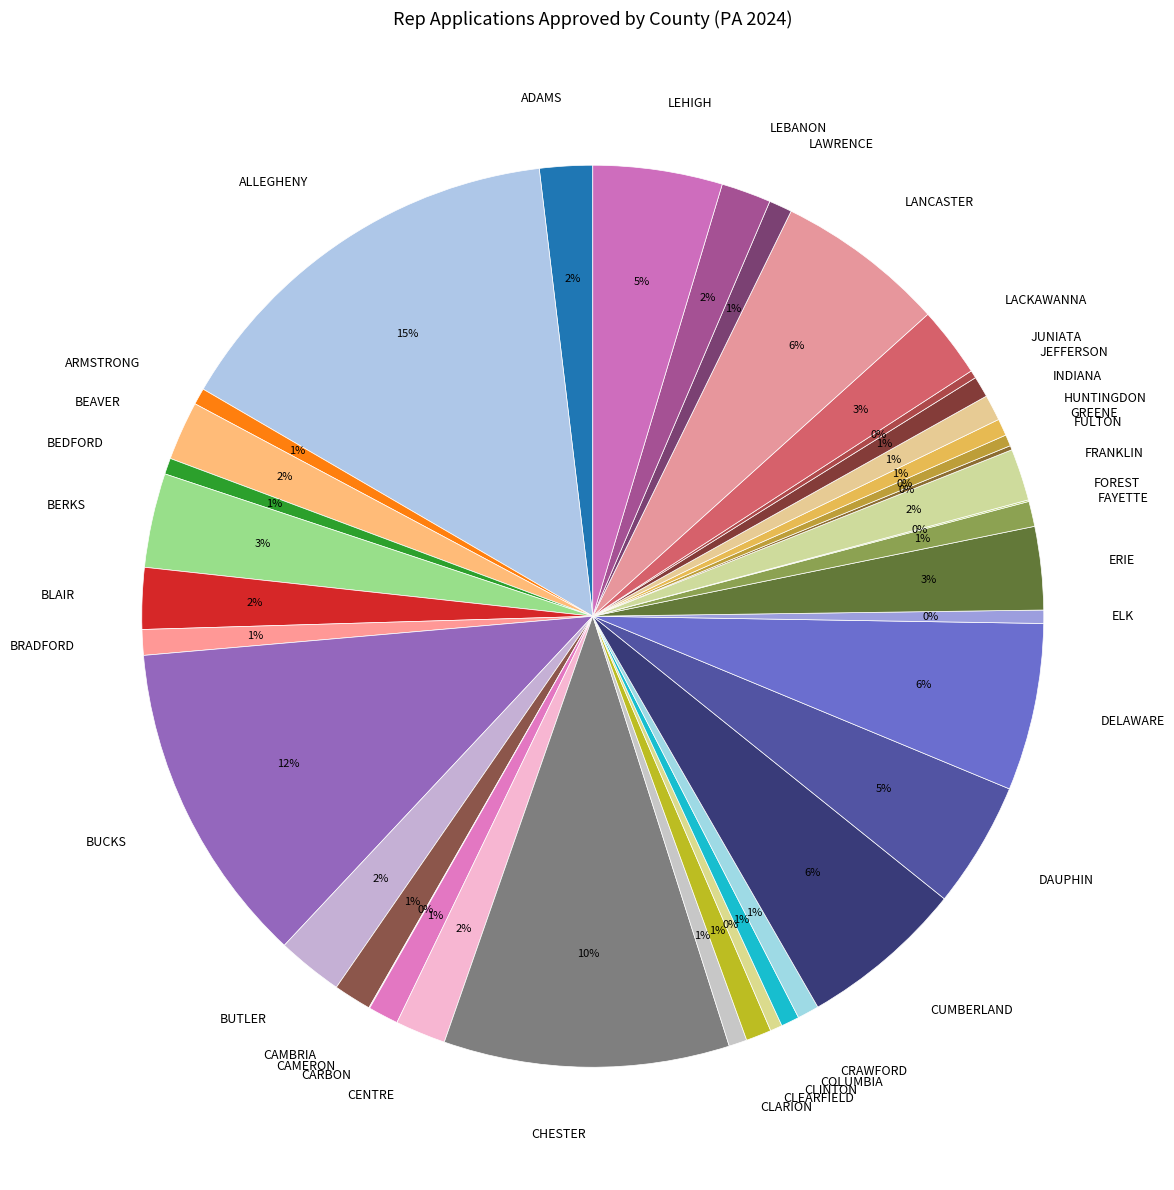

Which category has the biggest portion of the pie?

ALLEGHENY